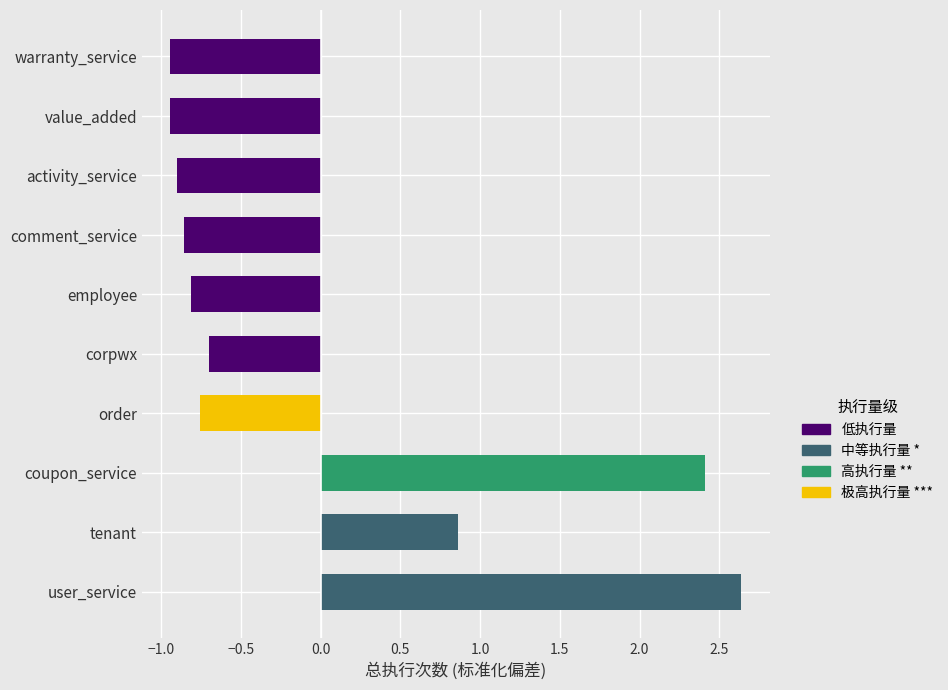

How many negative values are there?

7